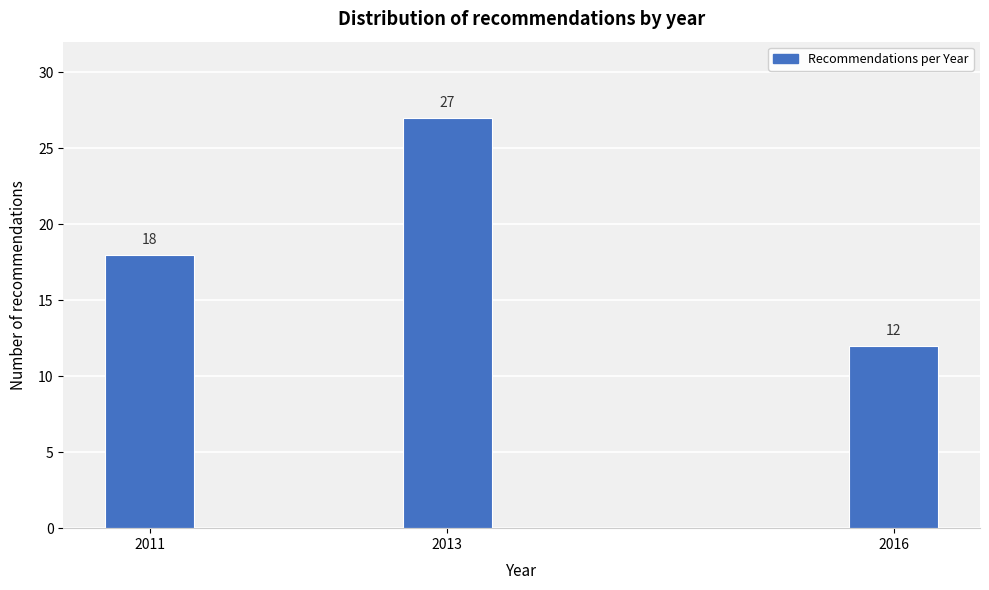

Reading left to right, what are all the values shown in this chart?

18	27	12